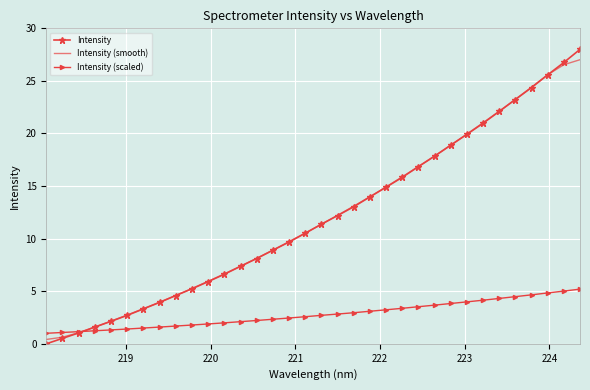

Which series has the widest spread of values?

Intensity